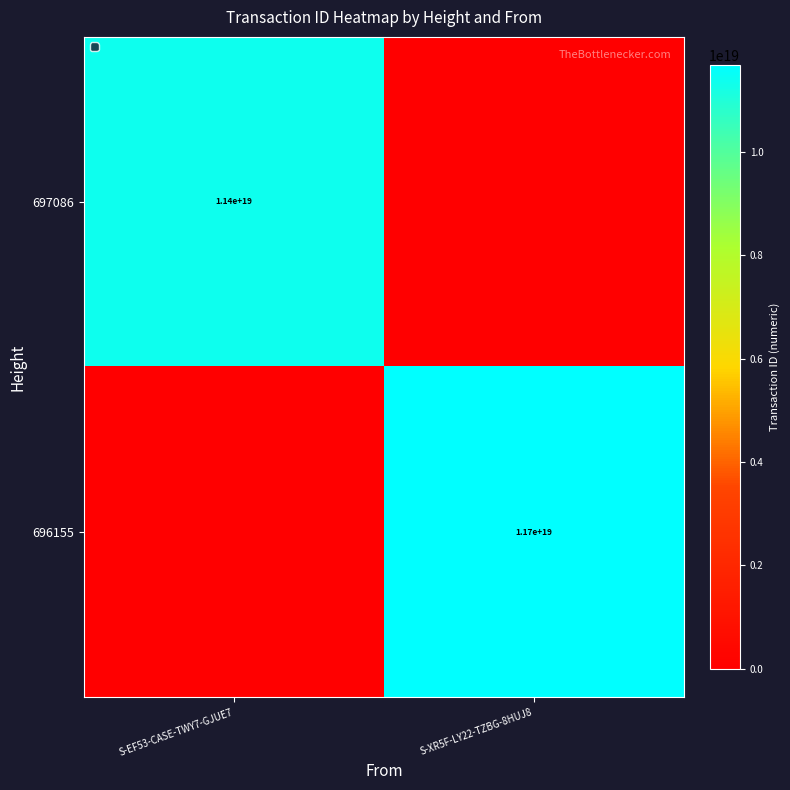

Is it true that 697086 equals 11400000000000000000 at S-EF53-CASE-TWY7-GJUE7?

True